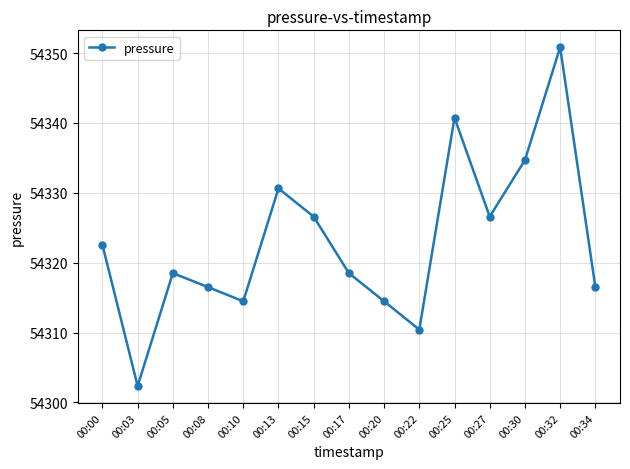

True or false: the data shows 86276.3 at 00:32.

False